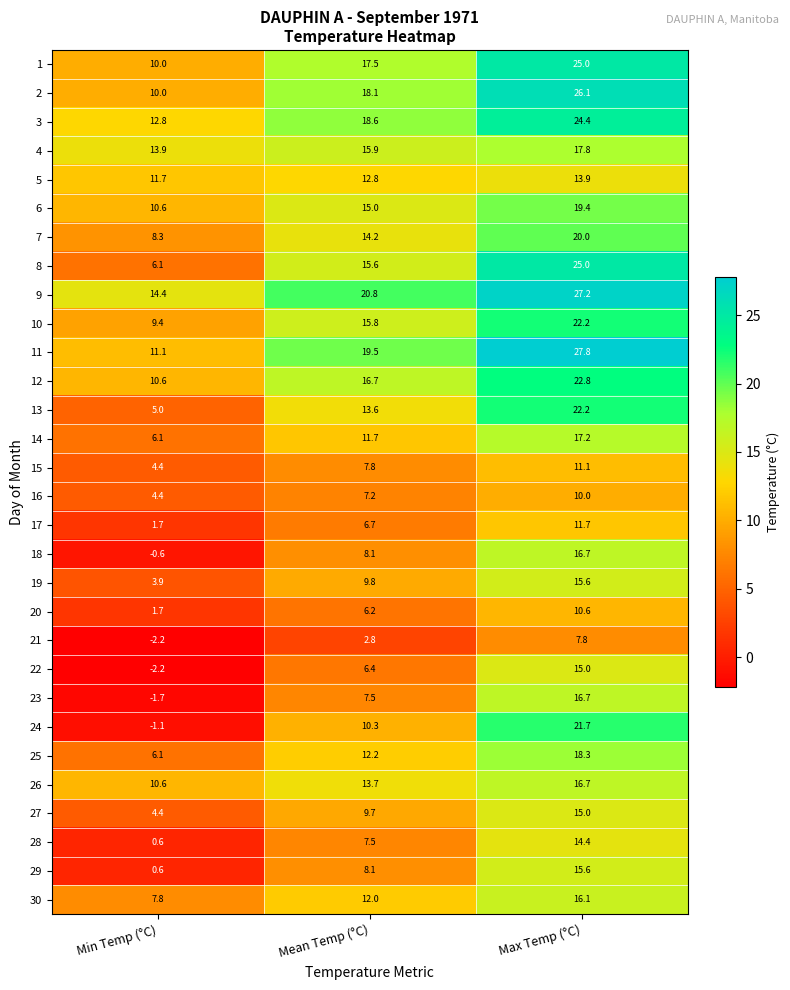

Where is 27 nearest to the value 9?

Mean Temp (°C)